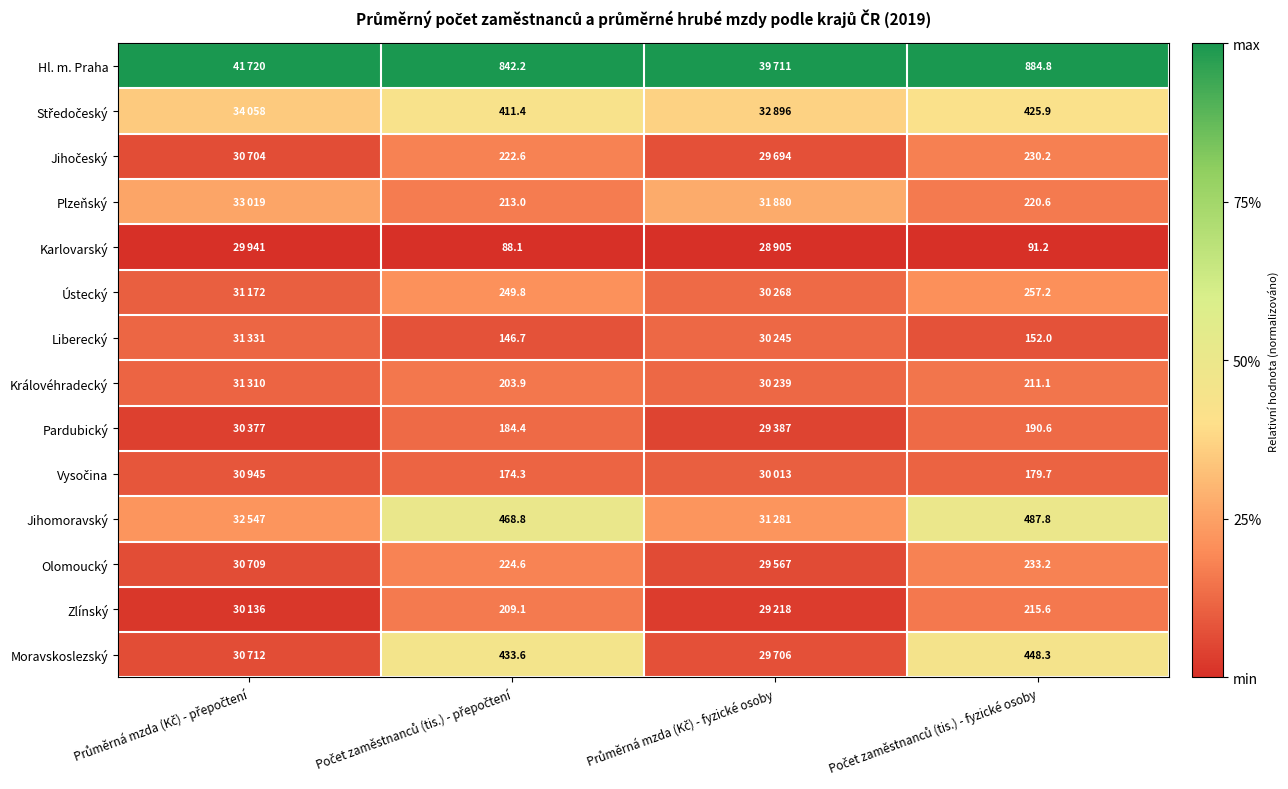

Which label corresponds to the largest value in the chart?

Průměrná mzda (Kč) - přepočtení